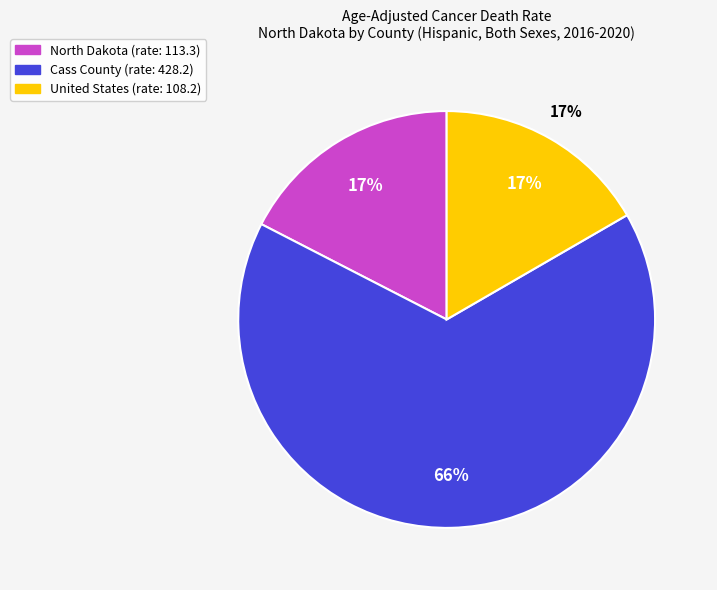

Which category has the biggest portion of the pie?

Cass County